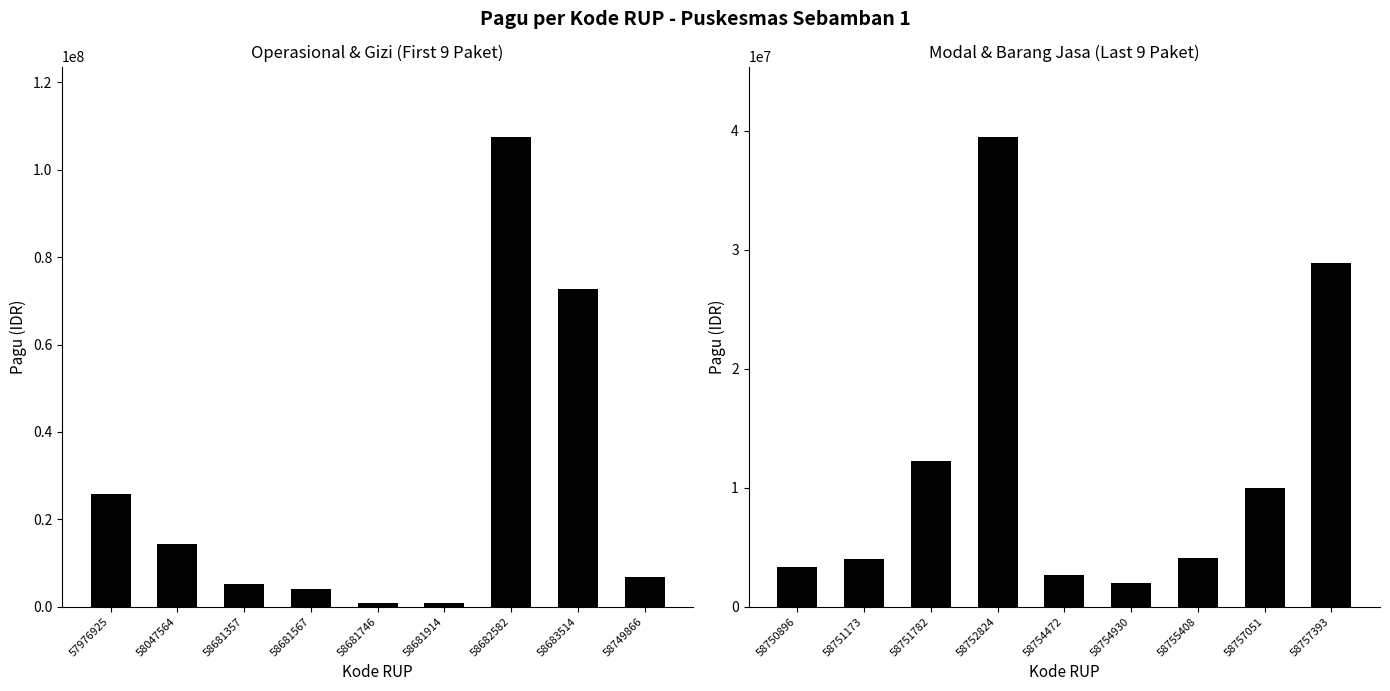

Are the bars grouped side by side (vs. stacked)?

Yes